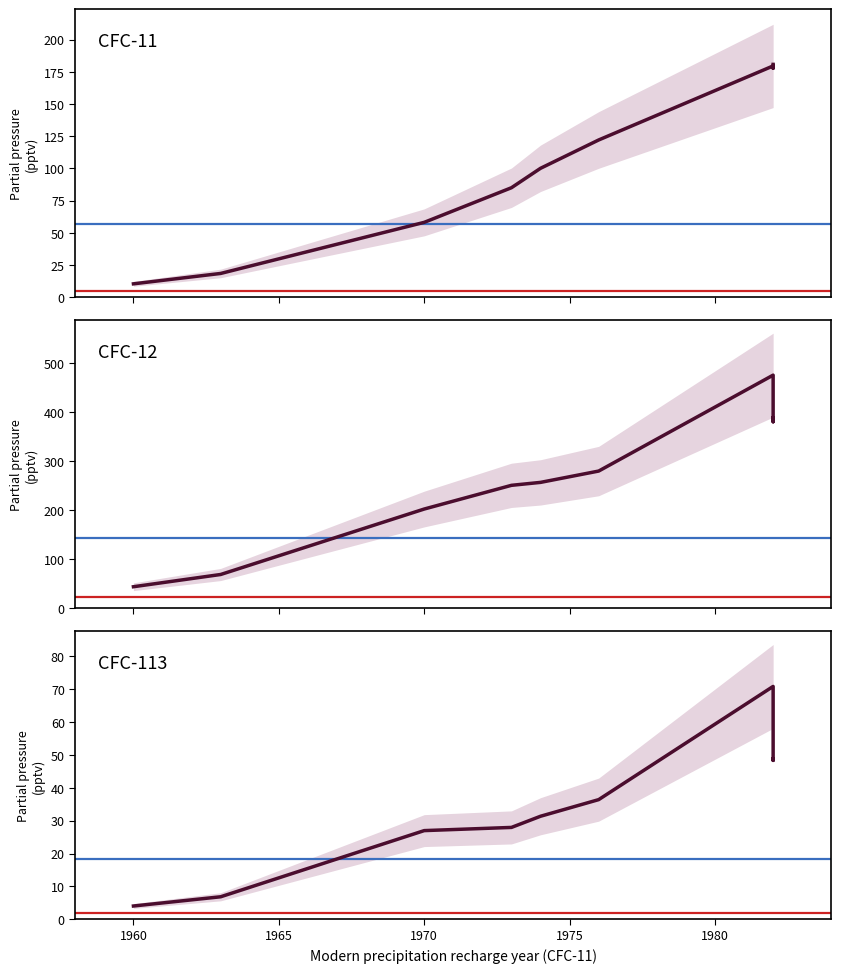

How many interior local peaks does the CFC-113 (pptv) series have?

1